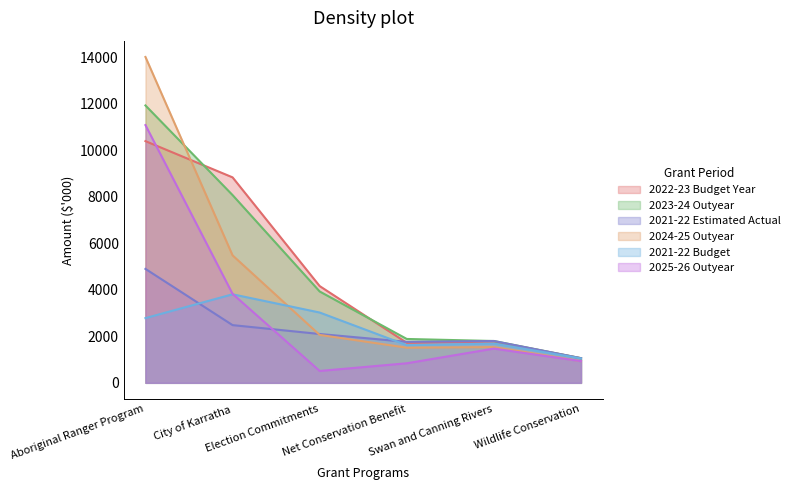

What is the difference between the maximum and minimum values in the 2021-22 Budget series?

2760.3